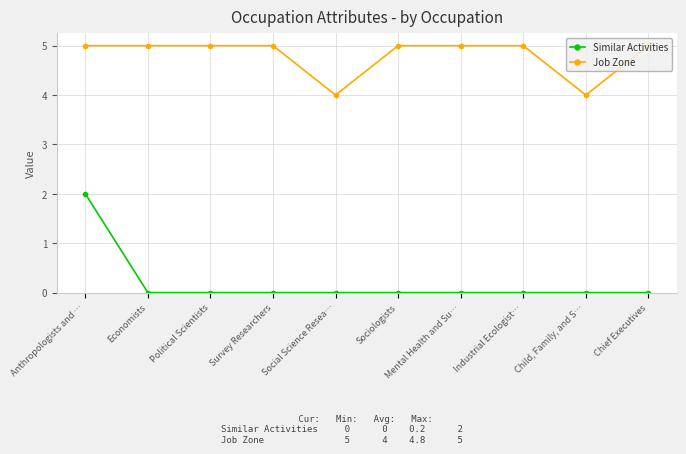

Is it true that Job Zone equals 5 at Political Scientists?

True